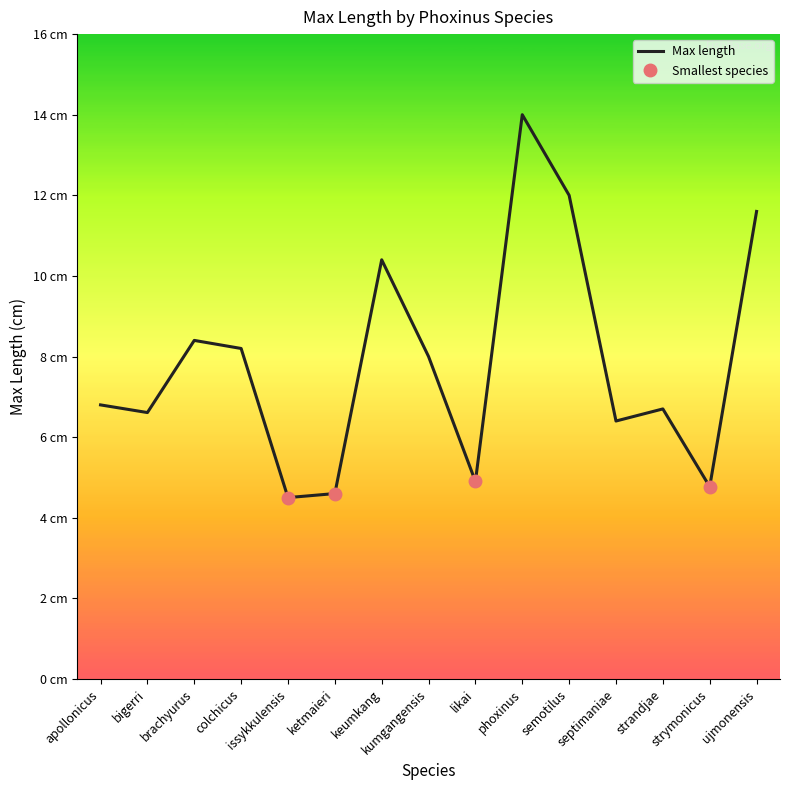

What is the difference between the values at apollonicus and semotilus?

5.2